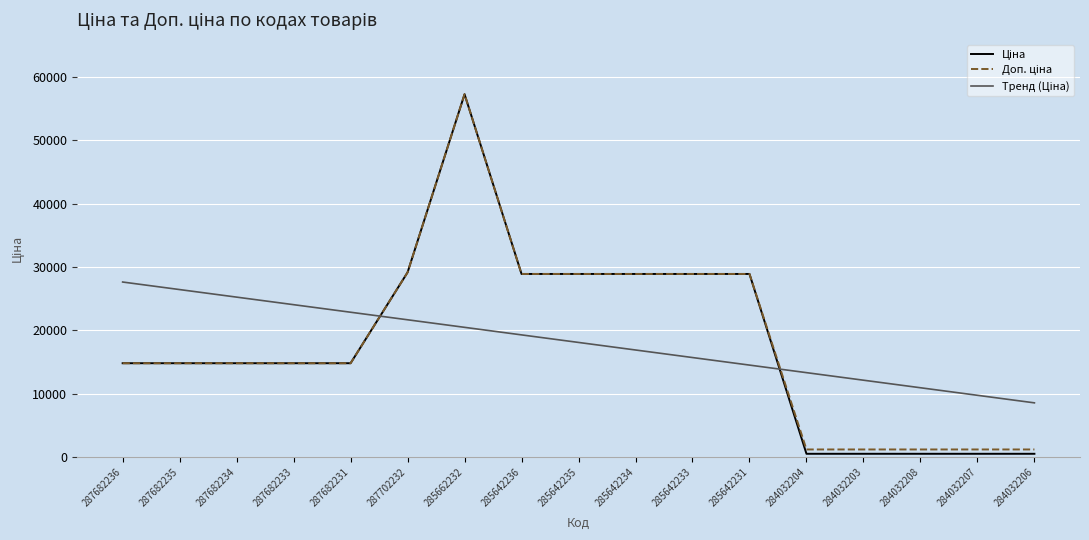

How many distinct data groups are displayed?

3